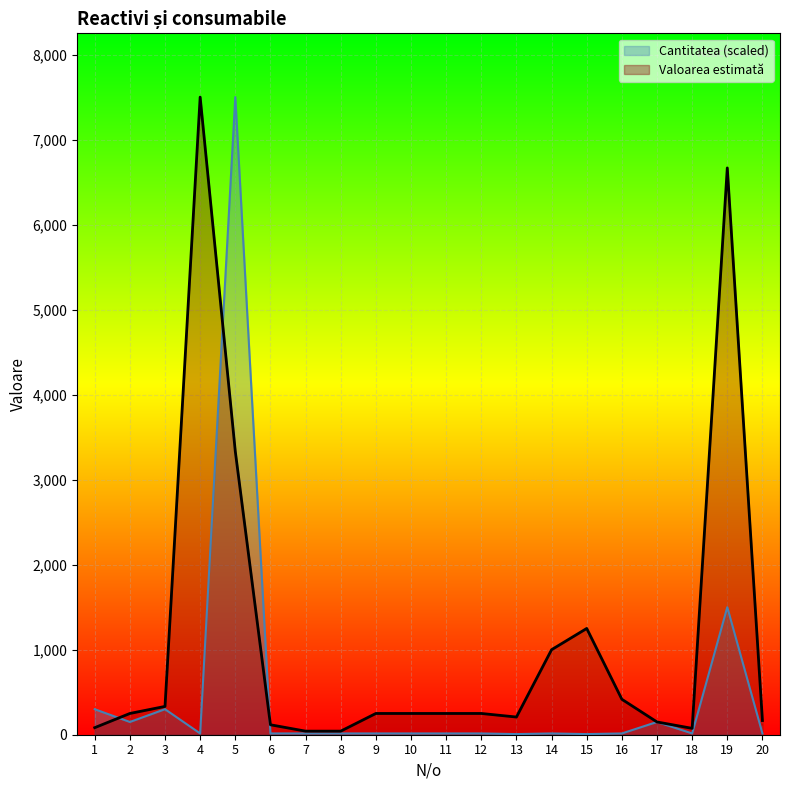

Rank the categories by Cantitatea value from lowest to highest.

13, 15, 4, 6, 7, 8, 9, 10, 11, 12, 14, 16, 18, 20, 2, 17, 1, 3, 19, 5